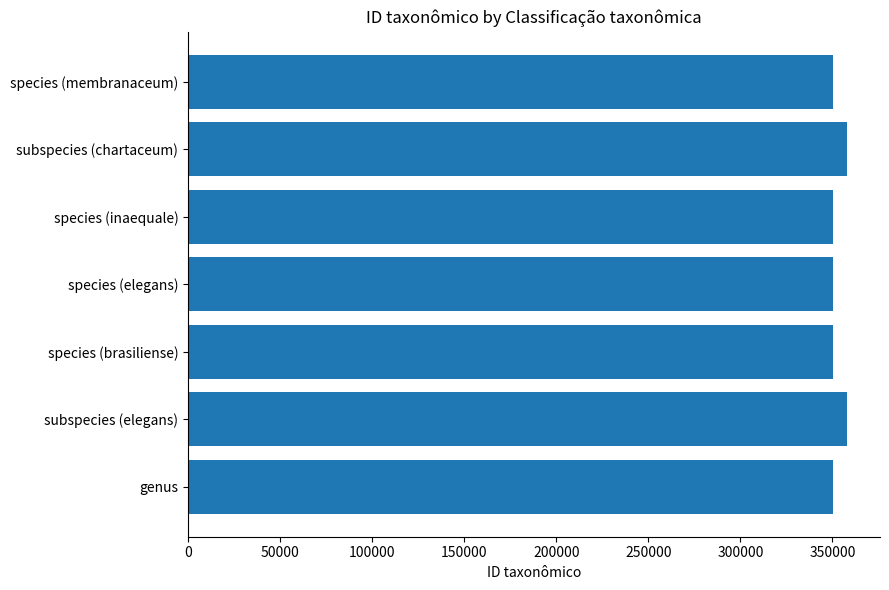

What is the sum of all values?

2466192